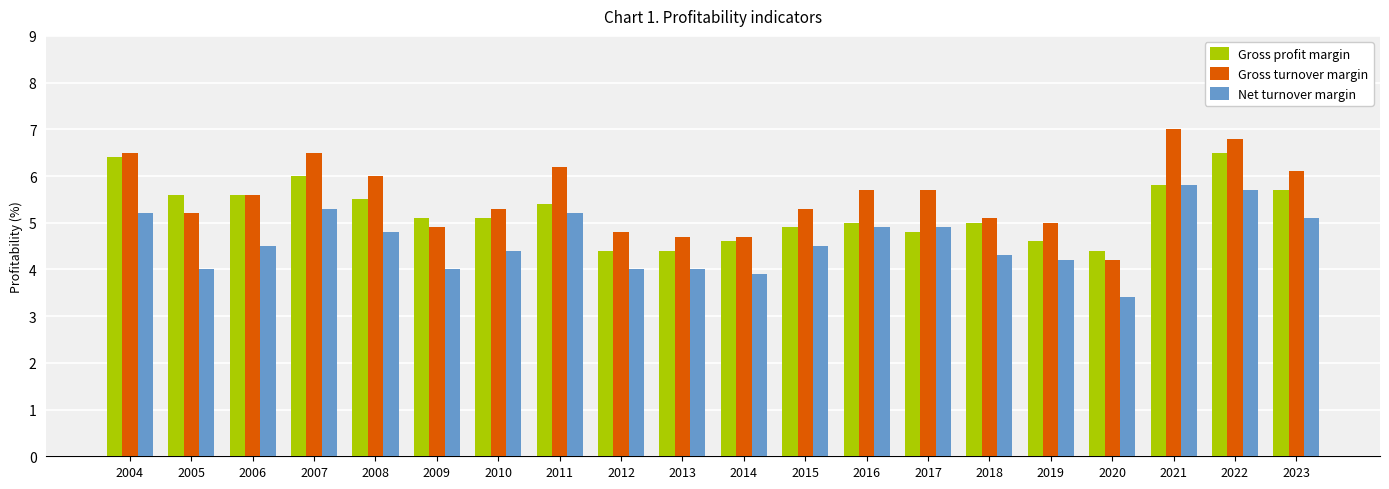

The Net turnover margin series shows 2.3 at 2006. True or false?

False